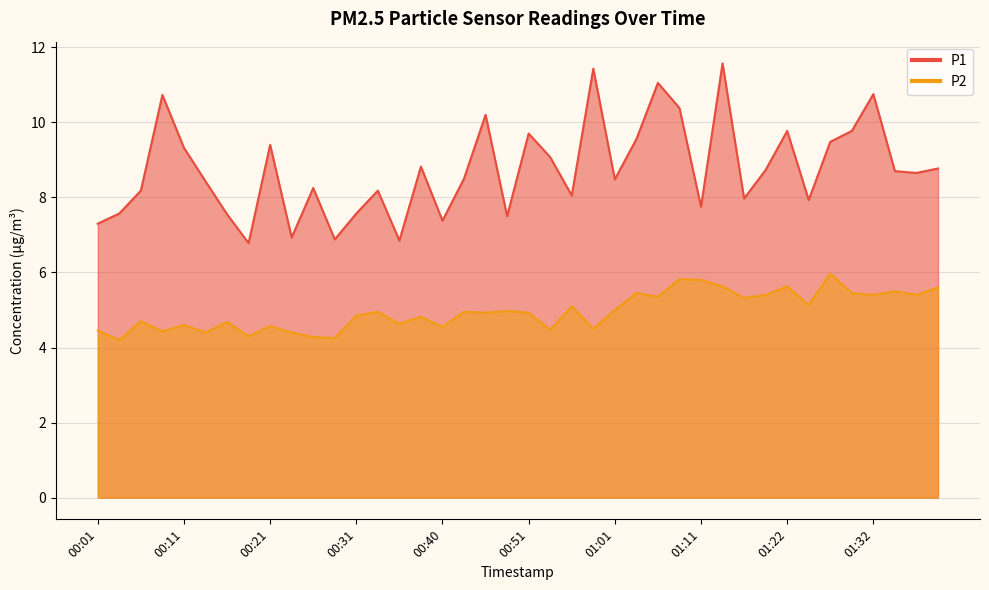

What is the difference between the P1 values at 00:51 and 00:56?

1.6